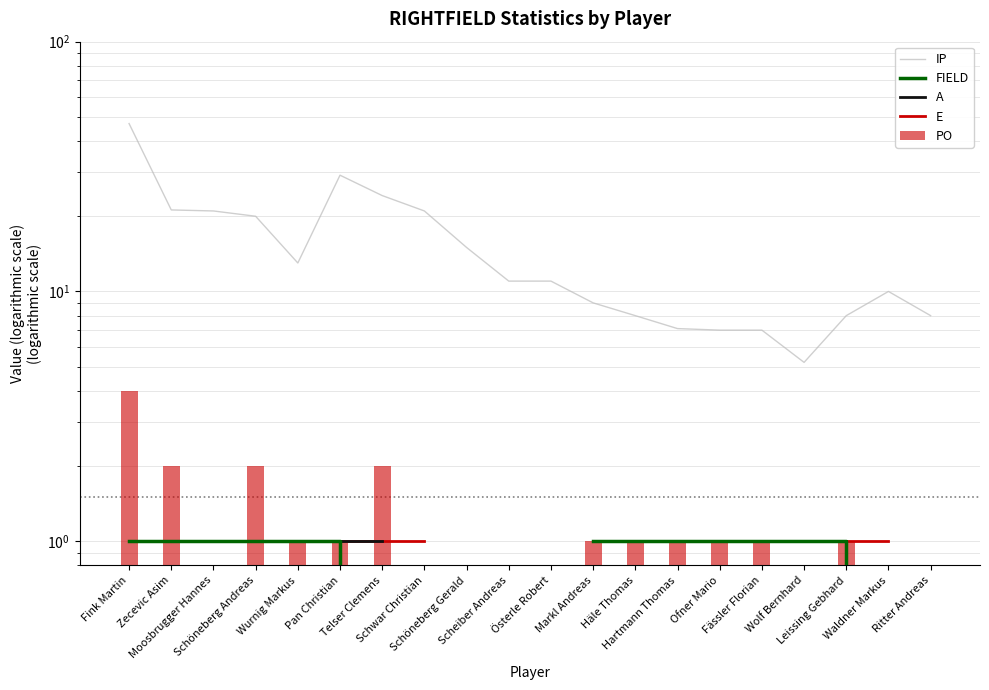

At which label does A reach its minimum?

Fink Martin